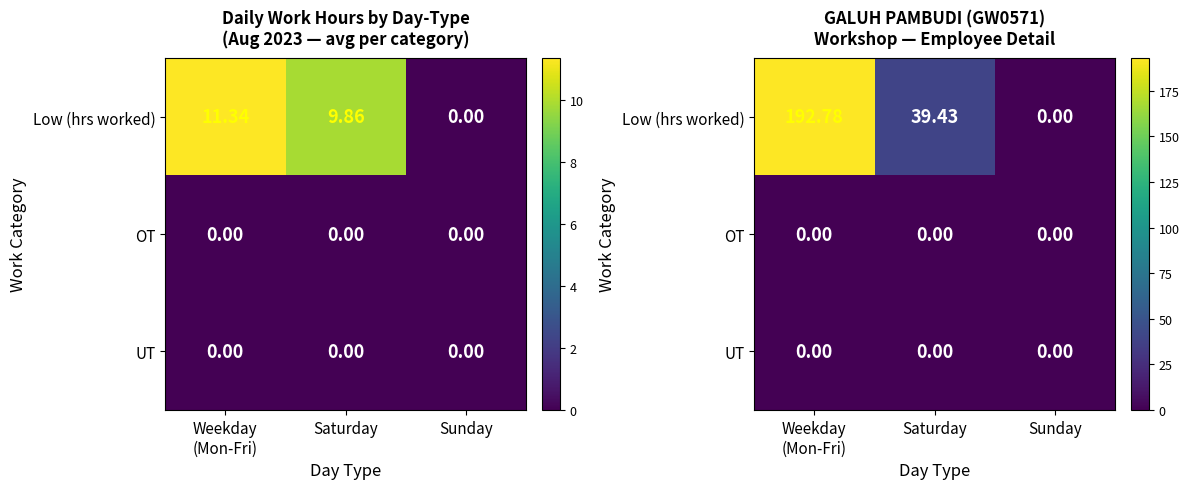

Which series has the largest range (max minus min)?

Low (hrs worked)